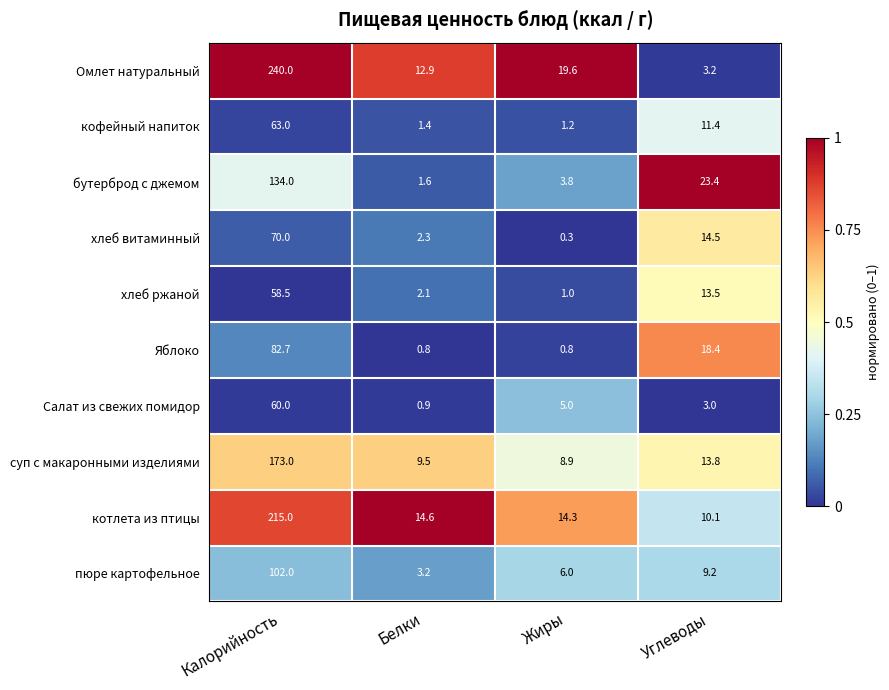

List the labels in order of котлета из птицы value, largest first.

Калорийность, Белки, Жиры, Углеводы